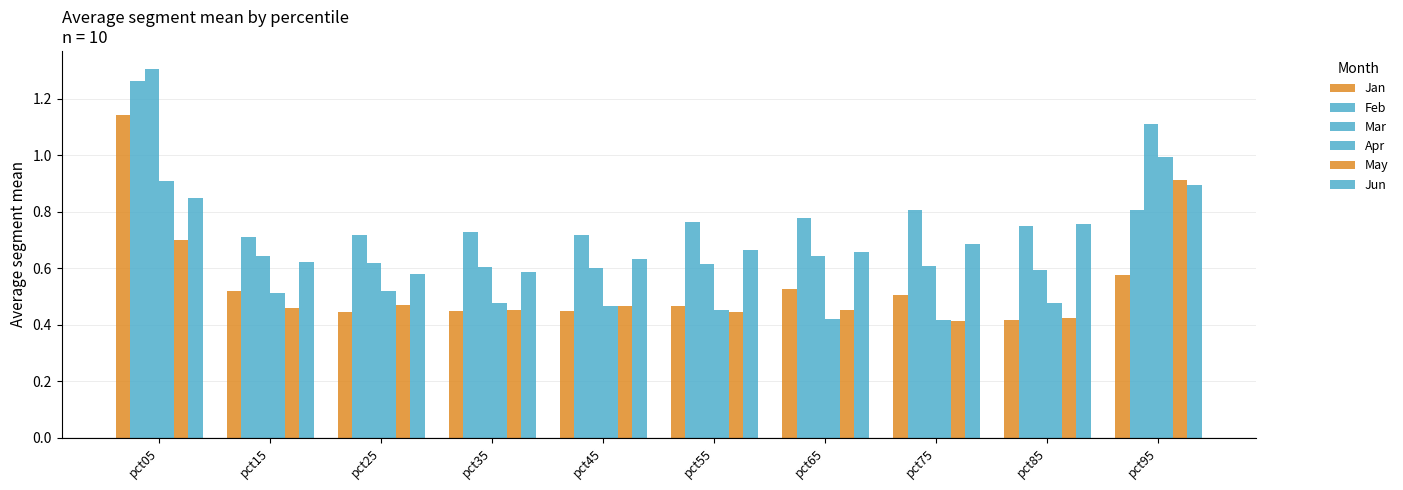

Reading right to left, transcribe all the data shown in this chart.

Jan: pct95=0.6	pct85=0.4	pct75=0.5	pct65=0.5	pct55=0.5	pct45=0.4	pct35=0.4	pct25=0.4	pct15=0.5	pct05=1.1
Feb: pct95=0.8	pct85=0.7	pct75=0.8	pct65=0.8	pct55=0.8	pct45=0.7	pct35=0.7	pct25=0.7	pct15=0.7	pct05=1.3
Mar: pct95=1.1	pct85=0.6	pct75=0.6	pct65=0.6	pct55=0.6	pct45=0.6	pct35=0.6	pct25=0.6	pct15=0.6	pct05=1.3
Apr: pct95=1.0	pct85=0.5	pct75=0.4	pct65=0.4	pct55=0.5	pct45=0.5	pct35=0.5	pct25=0.5	pct15=0.5	pct05=0.9
May: pct95=0.9	pct85=0.4	pct75=0.4	pct65=0.5	pct55=0.4	pct45=0.5	pct35=0.5	pct25=0.5	pct15=0.5	pct05=0.7
Jun: pct95=0.9	pct85=0.8	pct75=0.7	pct65=0.7	pct55=0.7	pct45=0.6	pct35=0.6	pct25=0.6	pct15=0.6	pct05=0.8